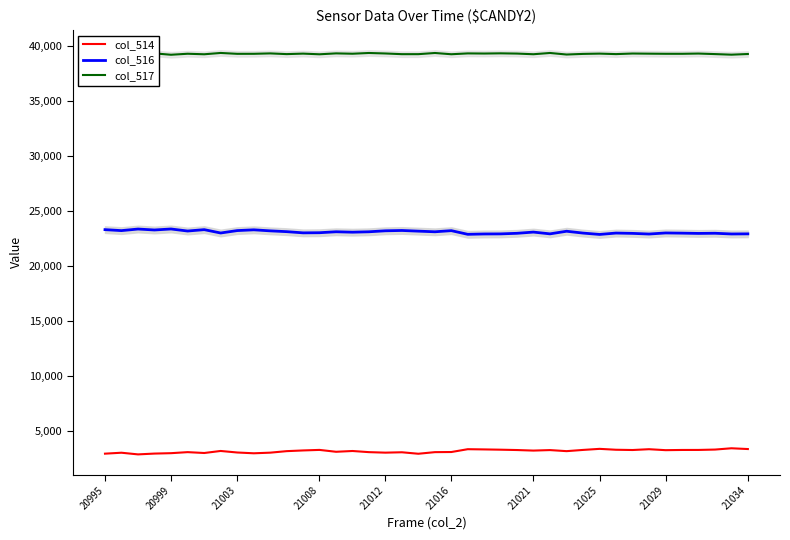

True or false: col_517 has a value of 69194 at 20995.

False